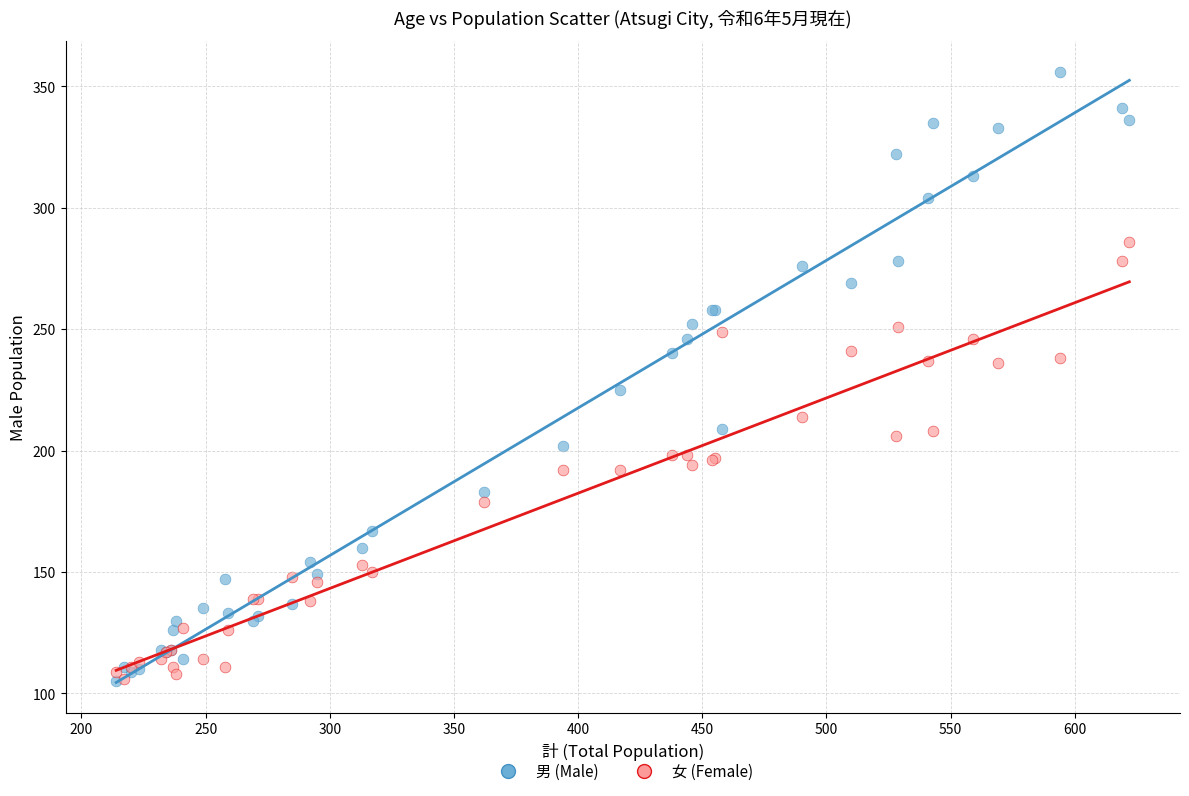

What are all the series names shown in the legend?

男 (Male), 女 (Female)